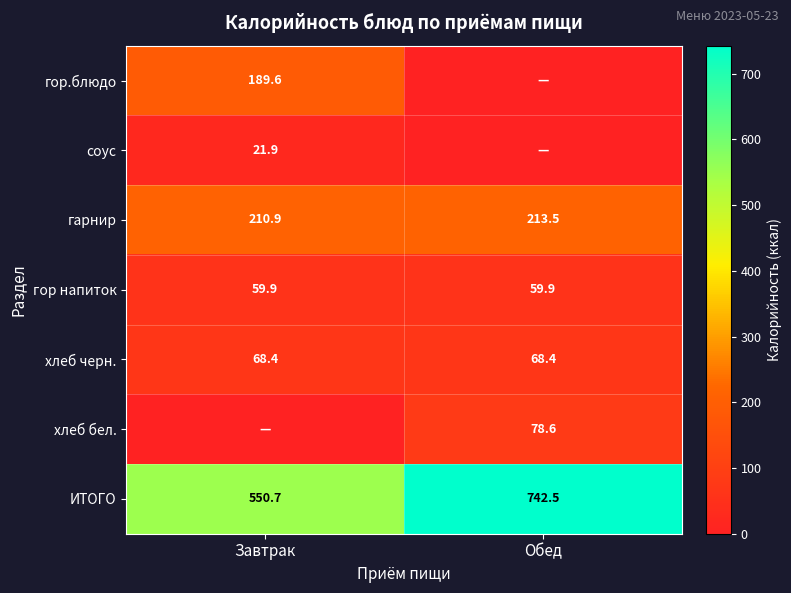

How many distinct data groups are displayed?

7